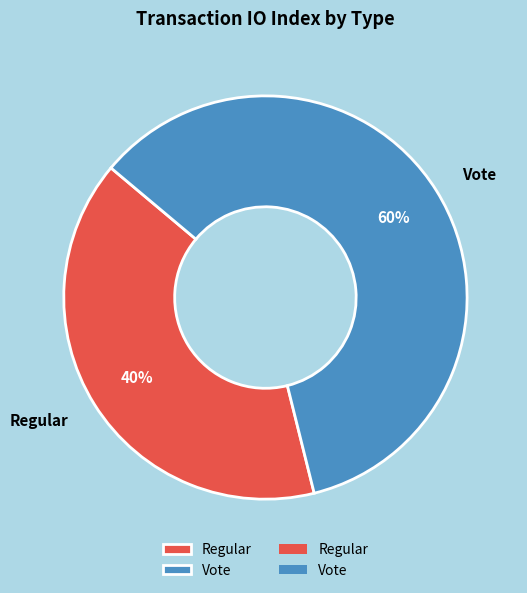

Between Regular and Vote, which is larger?

Vote